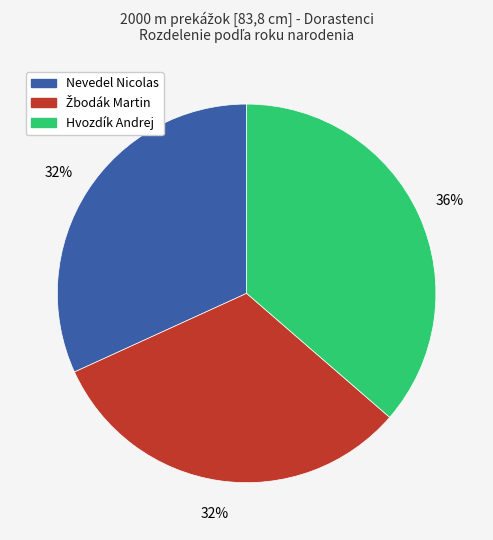

Does Nevedel Nicolas represent more than half of the total?

No